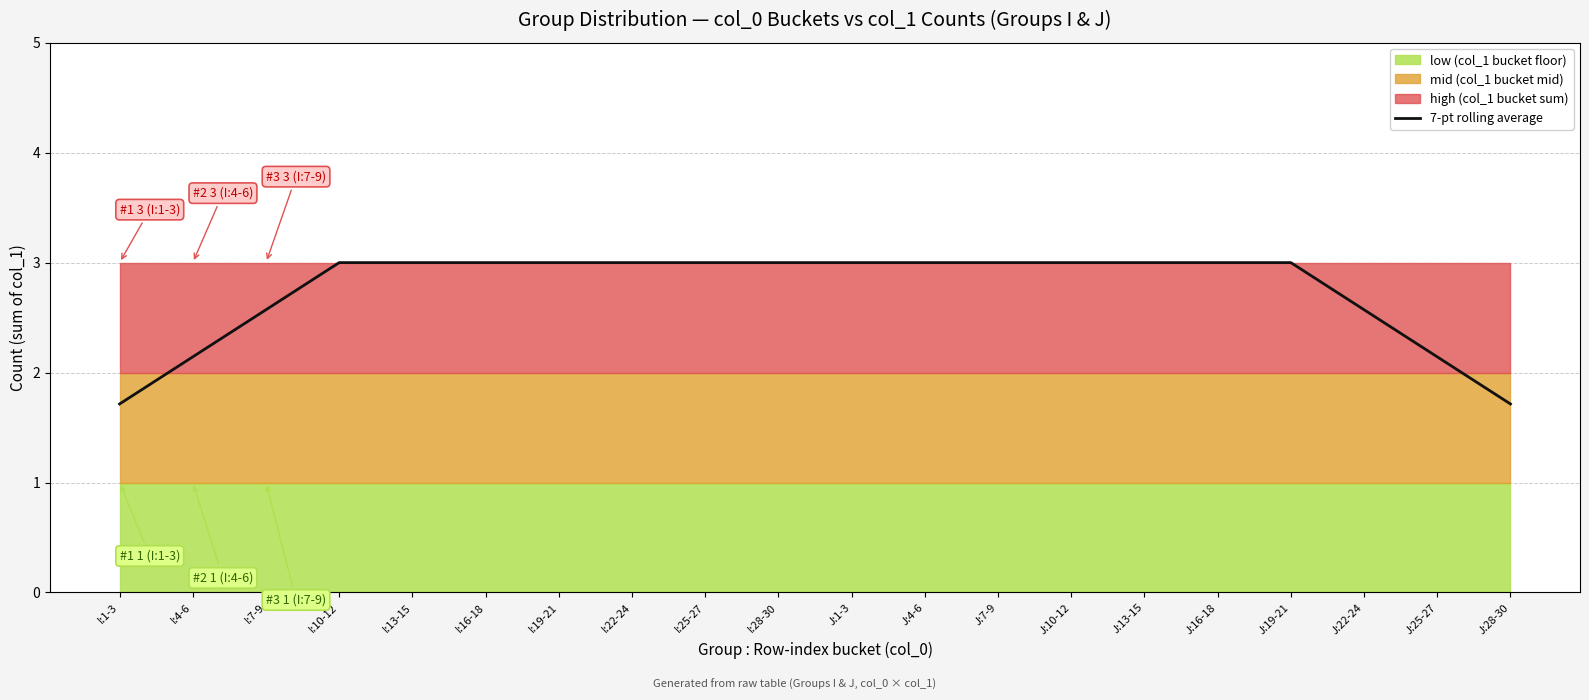

Which label corresponds to the largest value in the chart?

I:10-12